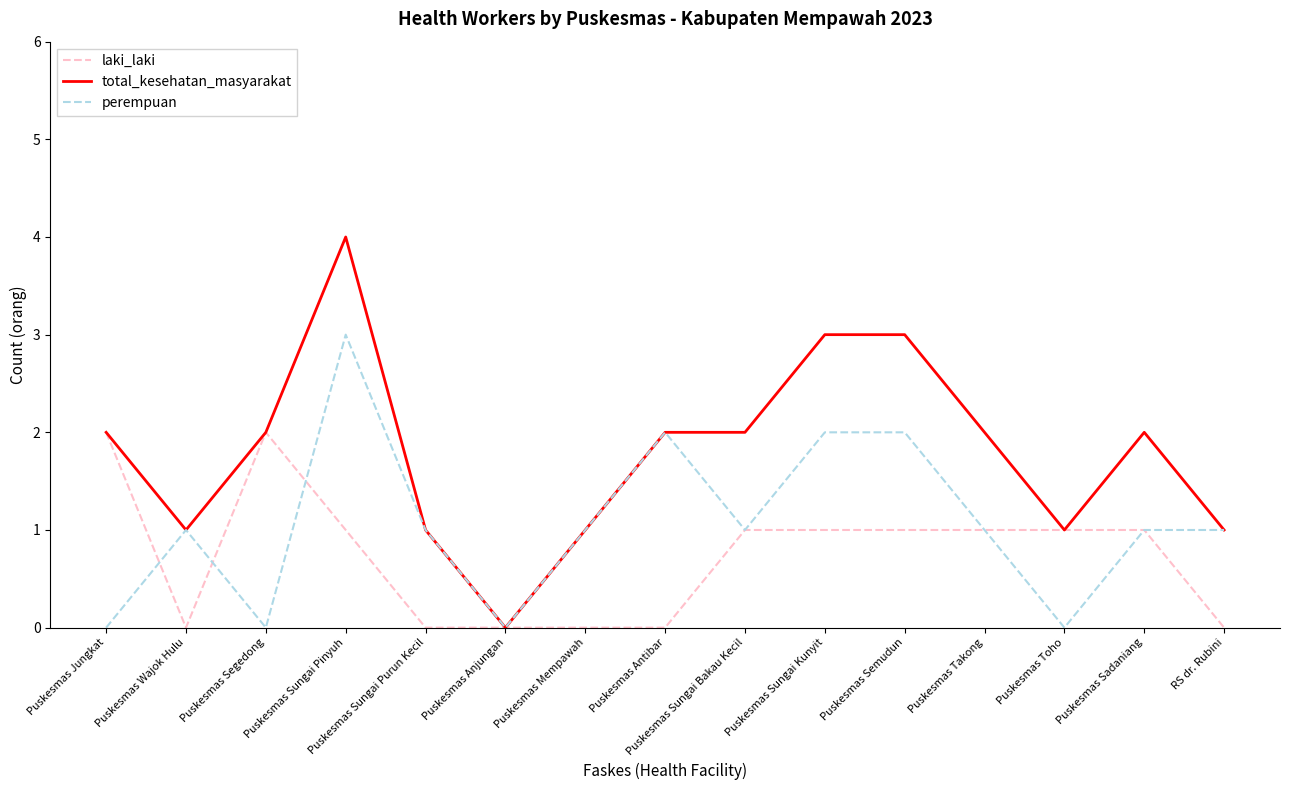

Which series has the largest range (max minus min)?

total_kesehatan_masyarakat